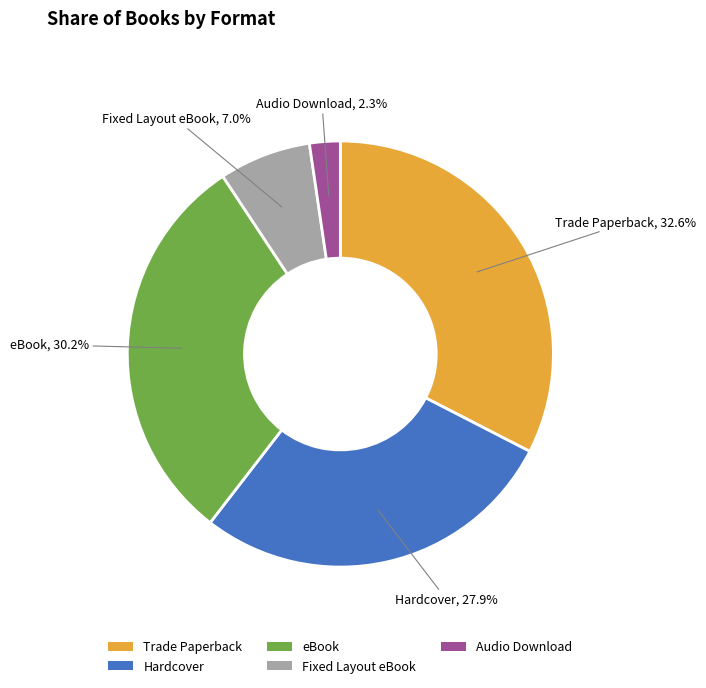

Between Hardcover and Fixed Layout eBook, which is larger?

Hardcover